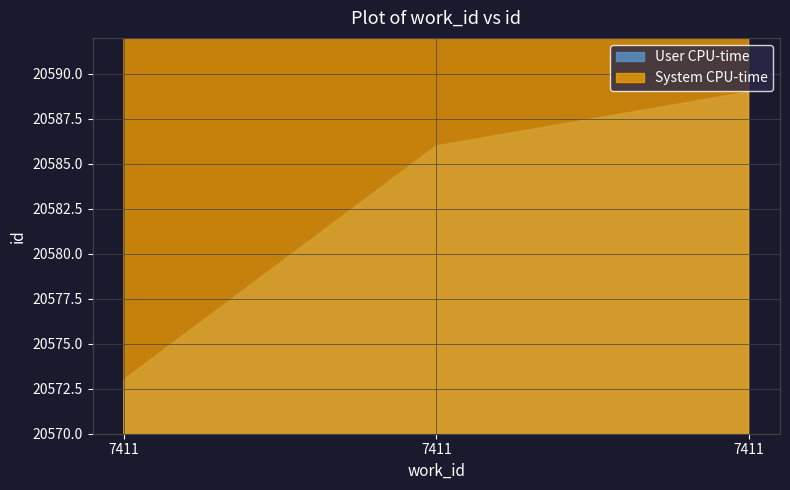

At 7411, list the series in order from largest to smallest.

User CPU-time, System CPU-time